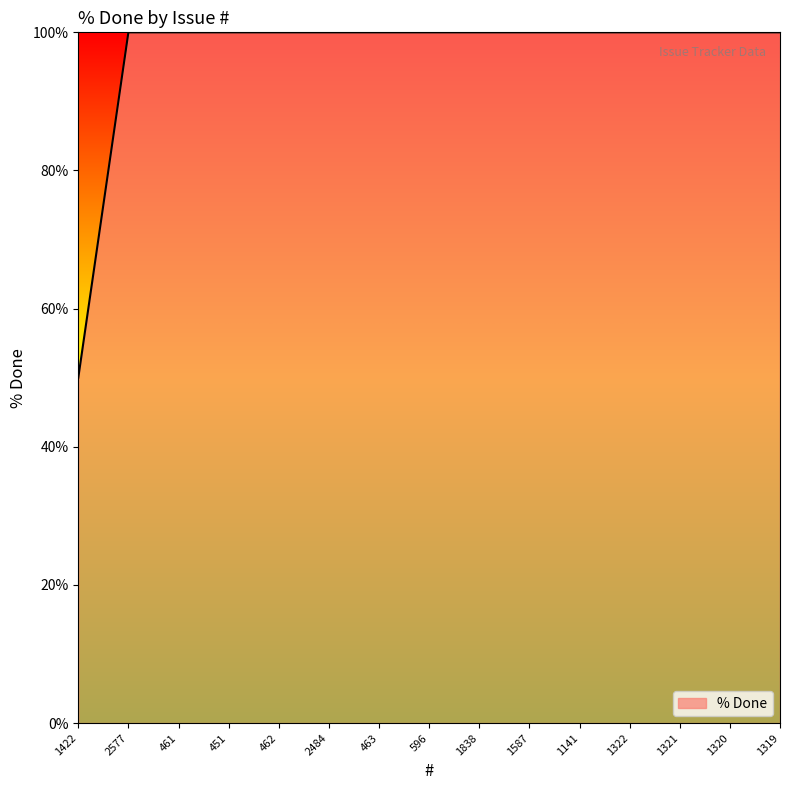

What position from the right is 462?

11